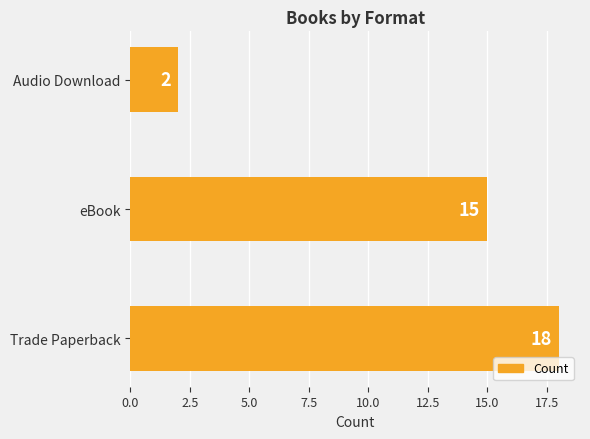

How many data points does each series have?

3